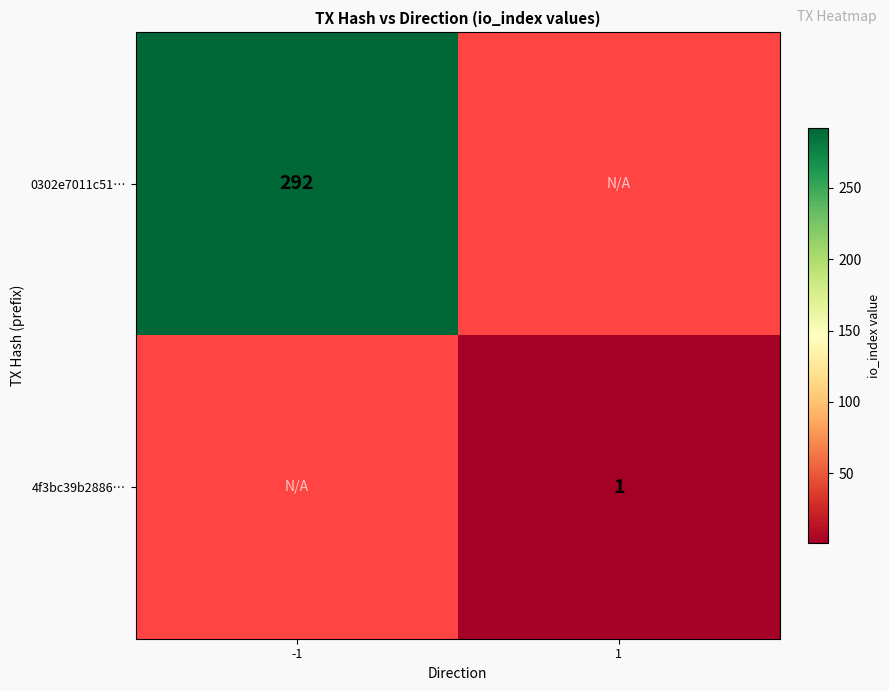

The 4f3bc39b2886… series shows 1 at 1. True or false?

True